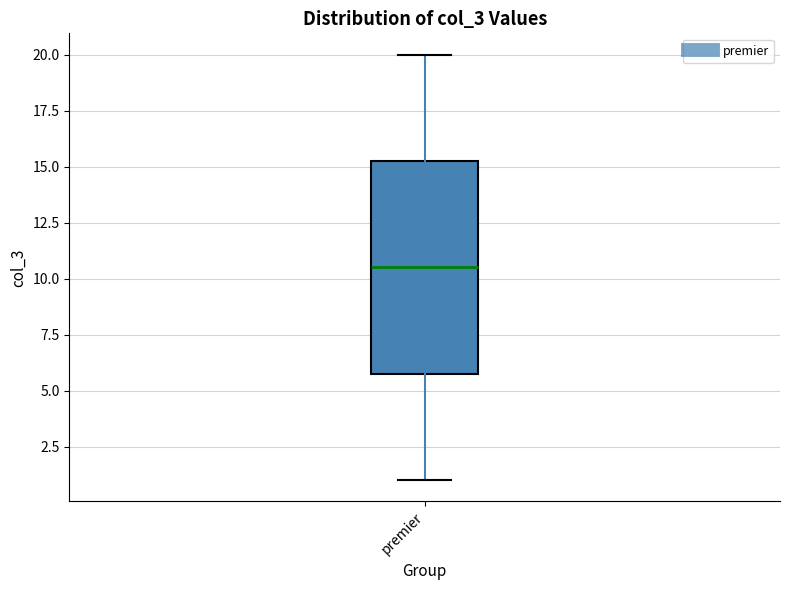

Read this box plot against the y-axis: the position of the median line, the range covered by the box, and the ends of both whiskers. The values are not printed on the chart, so give them approximately, as read against the axis.

median 10.5, box 6.0 to 15.5, whiskers 1.0 to 20.0